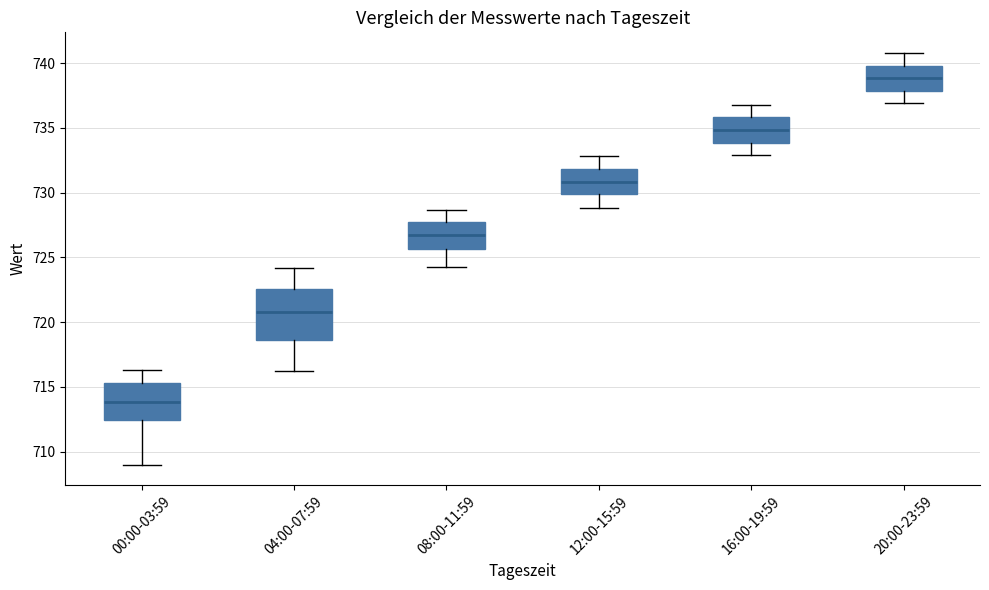

Which box's median line is the lowest?

00:00-03:59